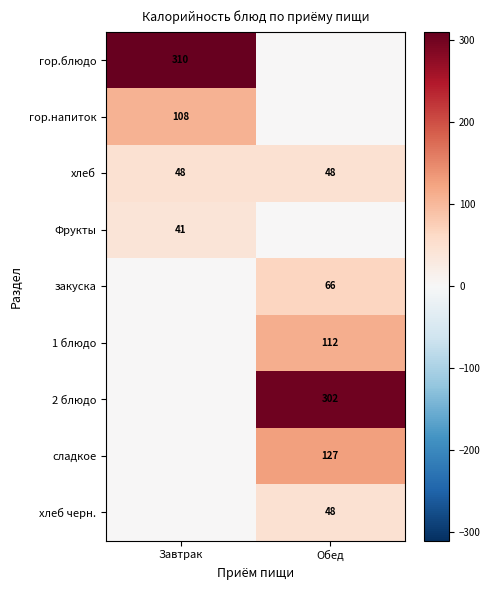

At how many categories does at least one series exceed 194?

2